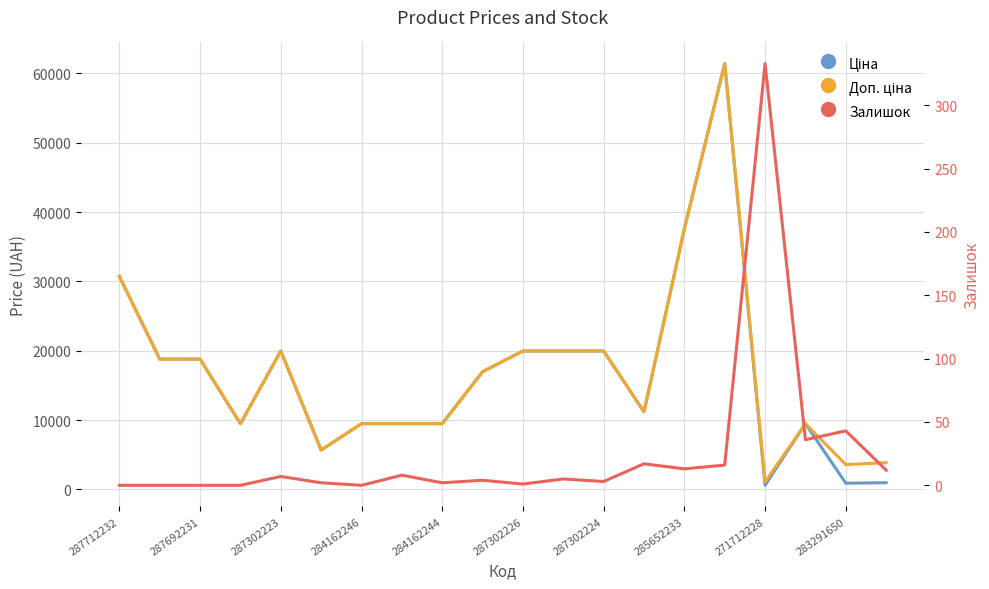

In Доп. ціна, how many points are lower than both neighbors (excluding endpoints)?

5